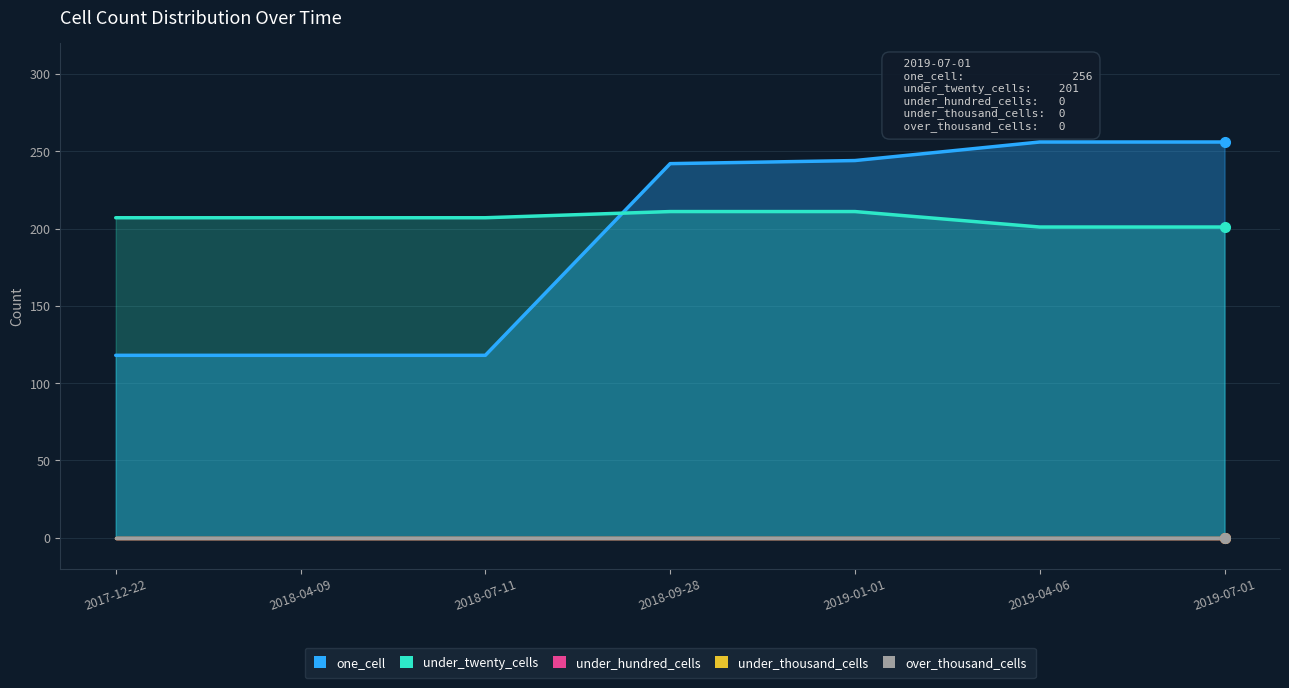

The one_cell series shows 242 at 2018-09-28. True or false?

True